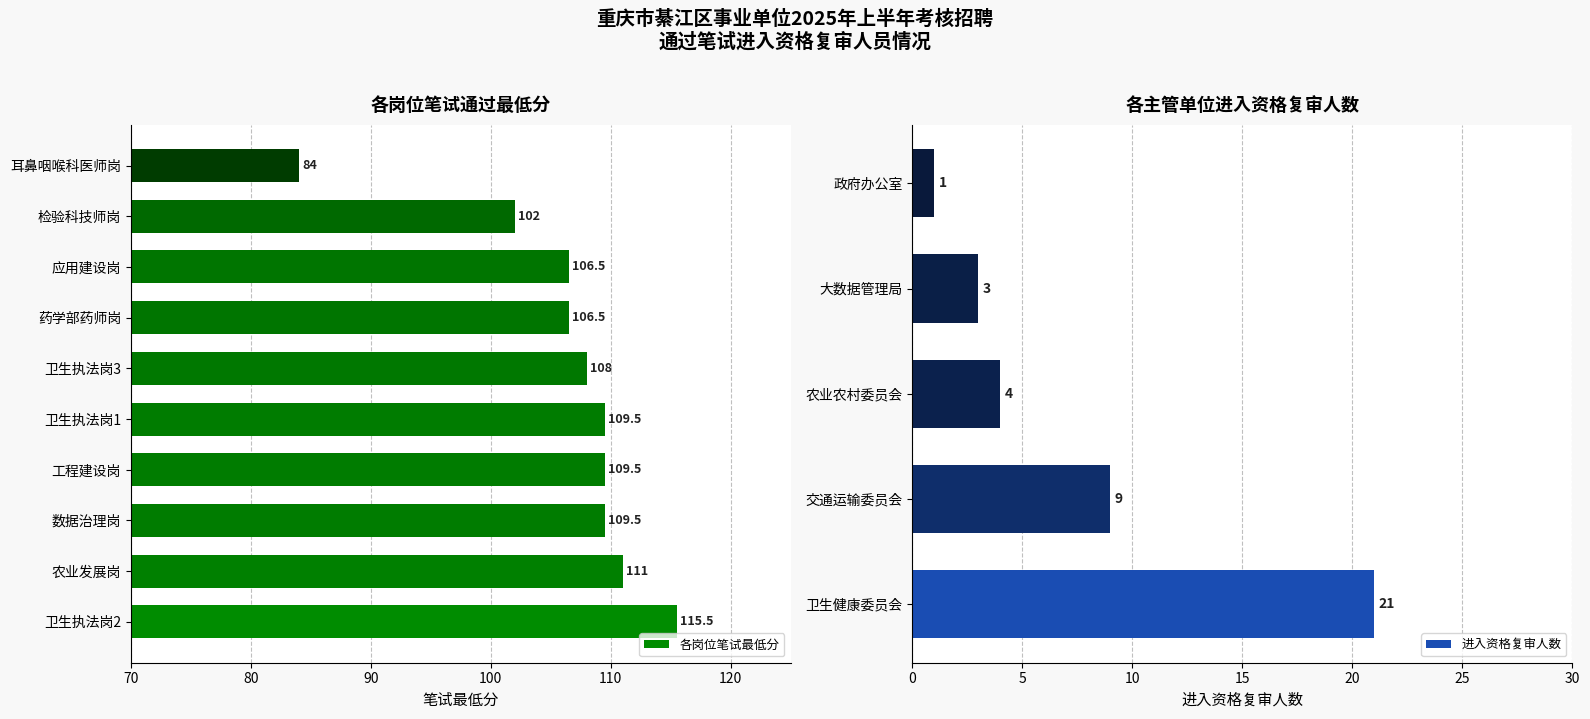

Read the 各岗位笔试最低分 value at 工程建设岗.

109.5